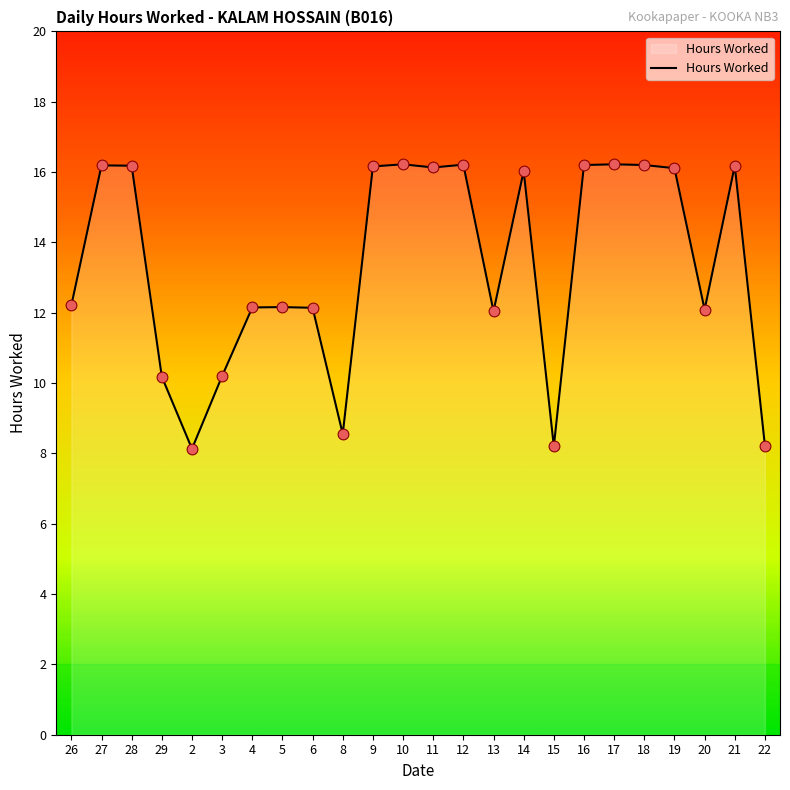

What is the change in value from 8 to 12?

+7.7